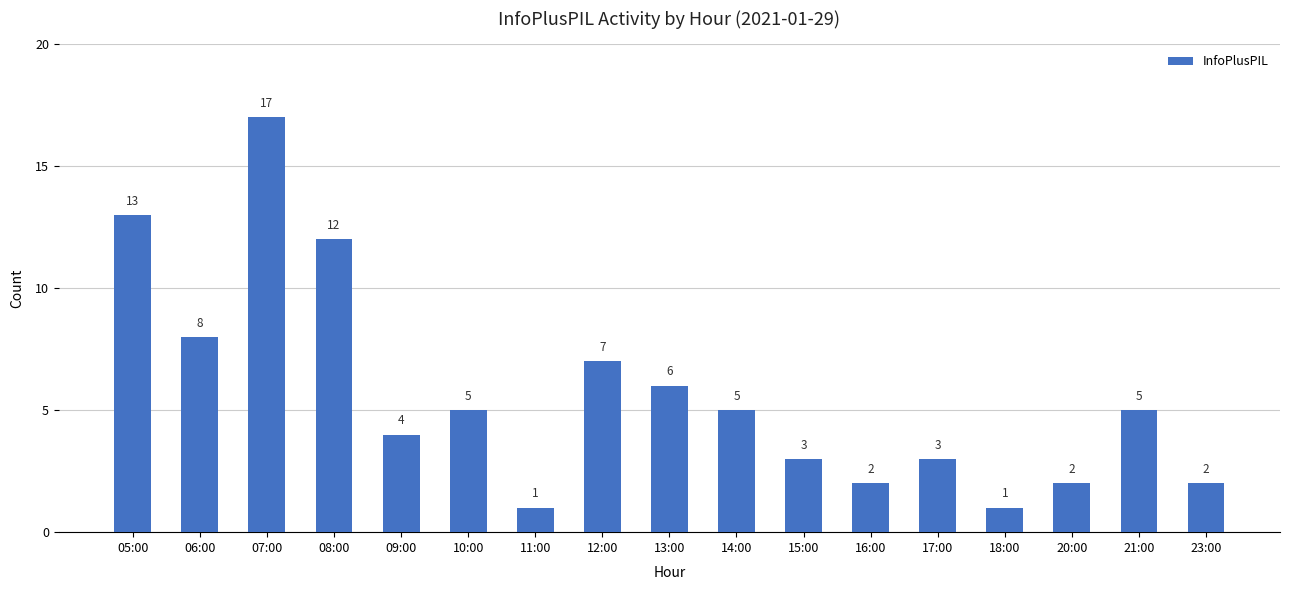

What is the label of the 7th bar from the right?

15:00